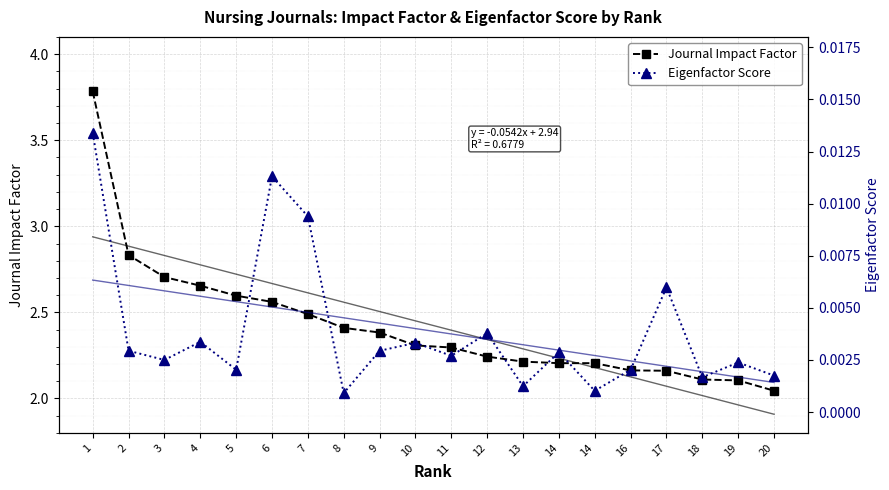

What are all the series names shown in the legend?

Journal Impact Factor, Eigenfactor Score